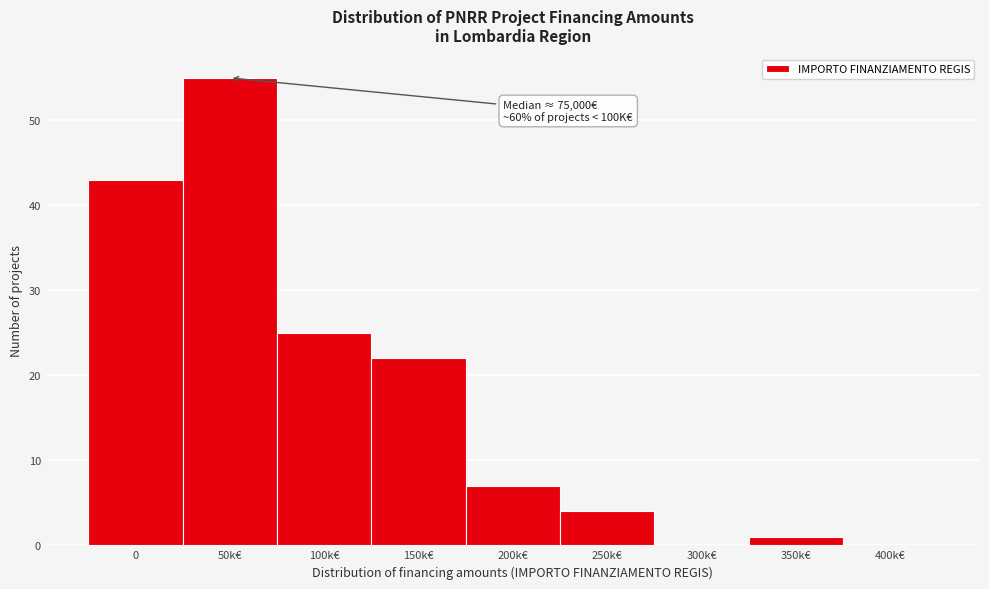

Reading left to right, list all the values displayed in this chart.

0=43	50k€=55	100k€=25	150k€=22	200k€=7	250k€=4	300k€=0	350k€=1	400k€=0